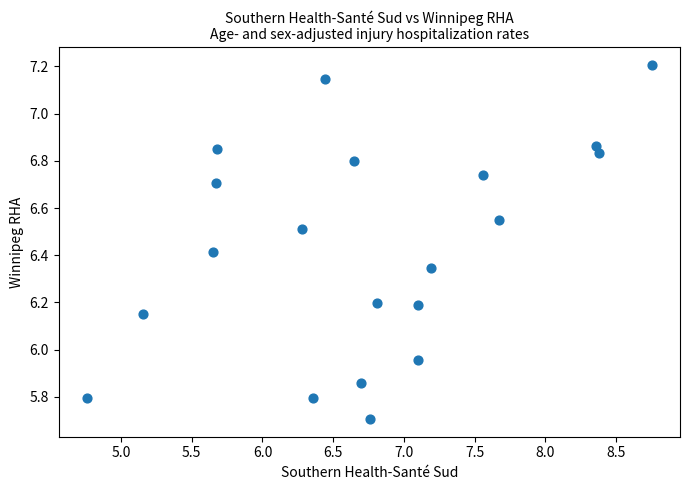

What is the range of X values (max minus min)?

4.0